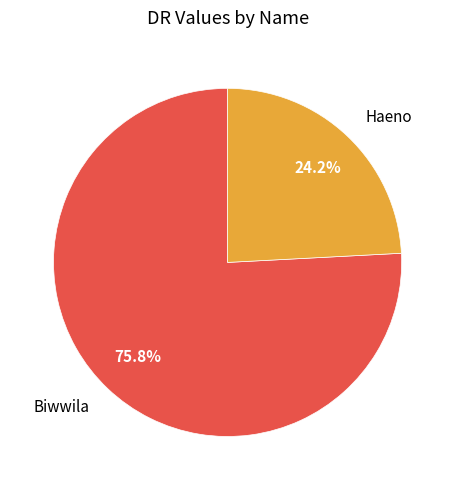

To the nearest percent, what is the difference between the Biwwila and Haeno slice percentages?

52%